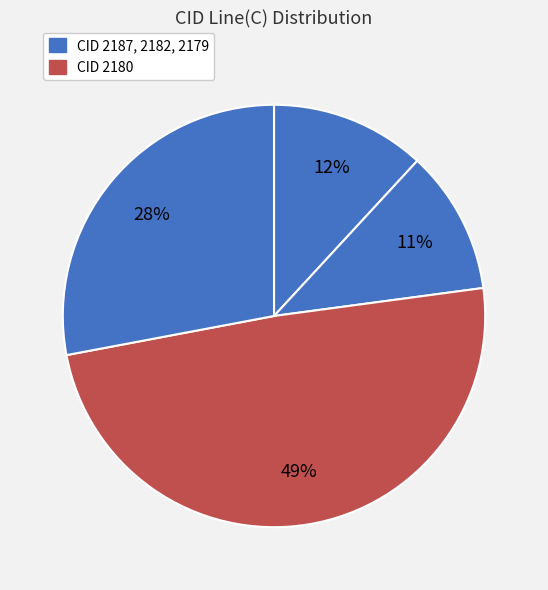

Count the number of slices in the pie.

4